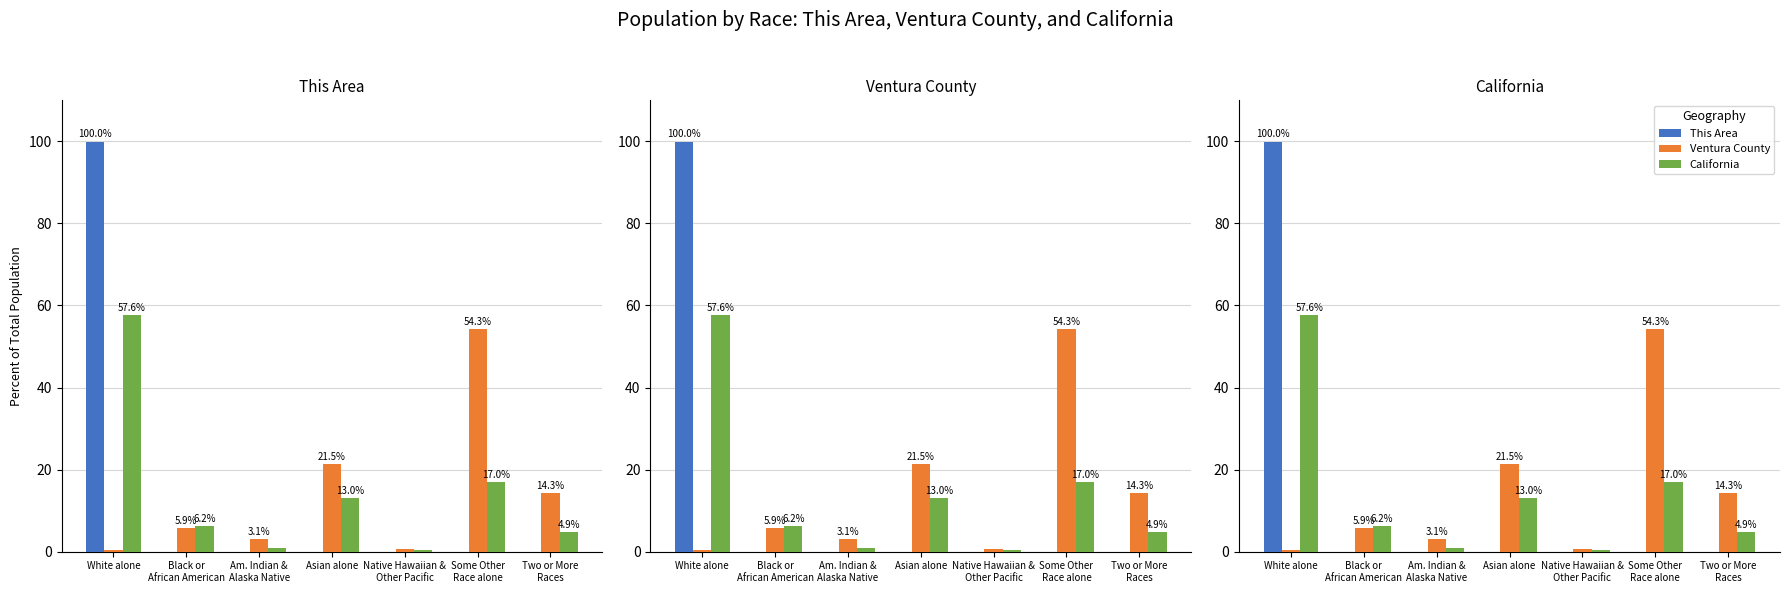

What is the label of the 2nd bar from the right?

Some Other
Race alone